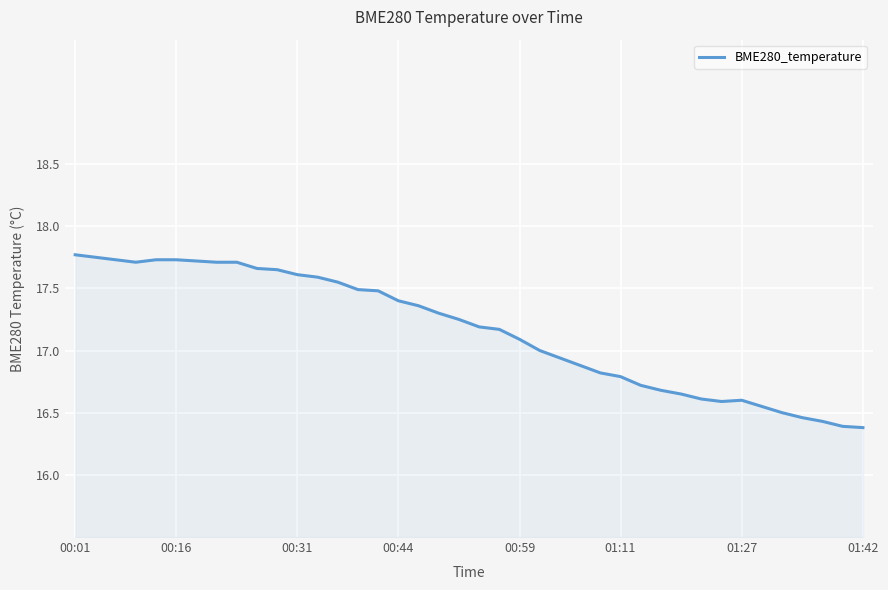

What is the difference between the maximum and minimum values?

1.4